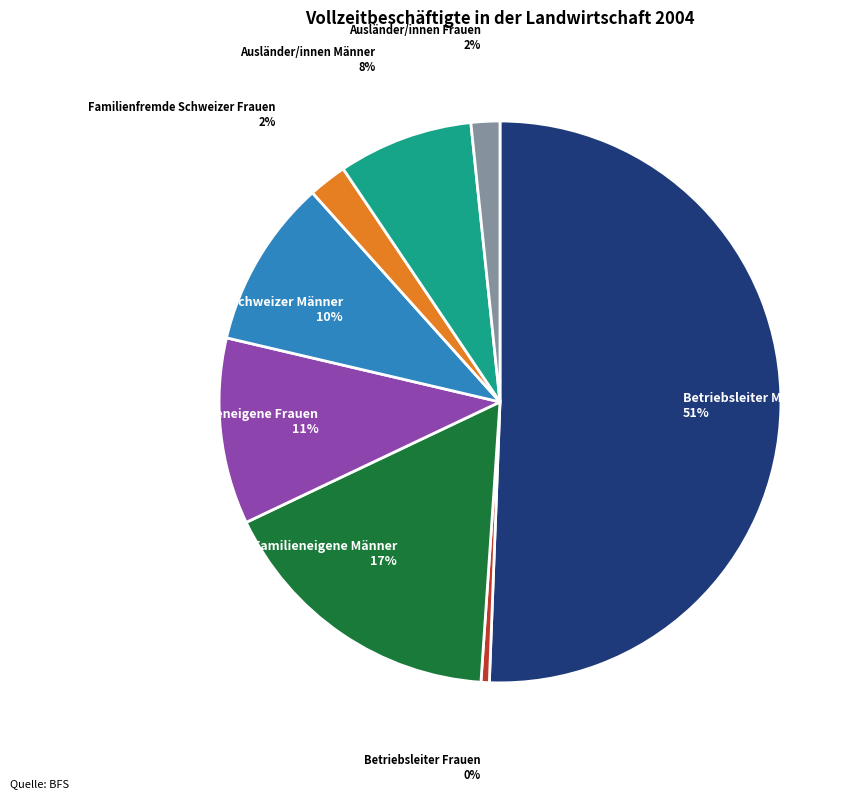

What is the largest slice in the pie chart?

Betriebsleiter Männer